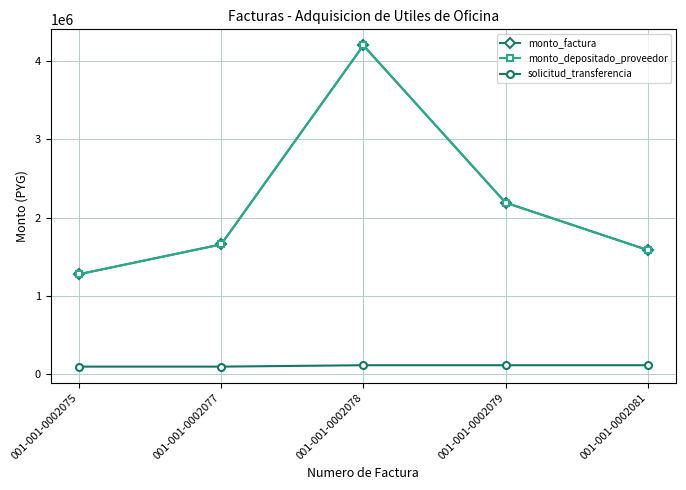

What is the difference between the maximum and minimum values in the monto_depositado_proveedor series?

2923665